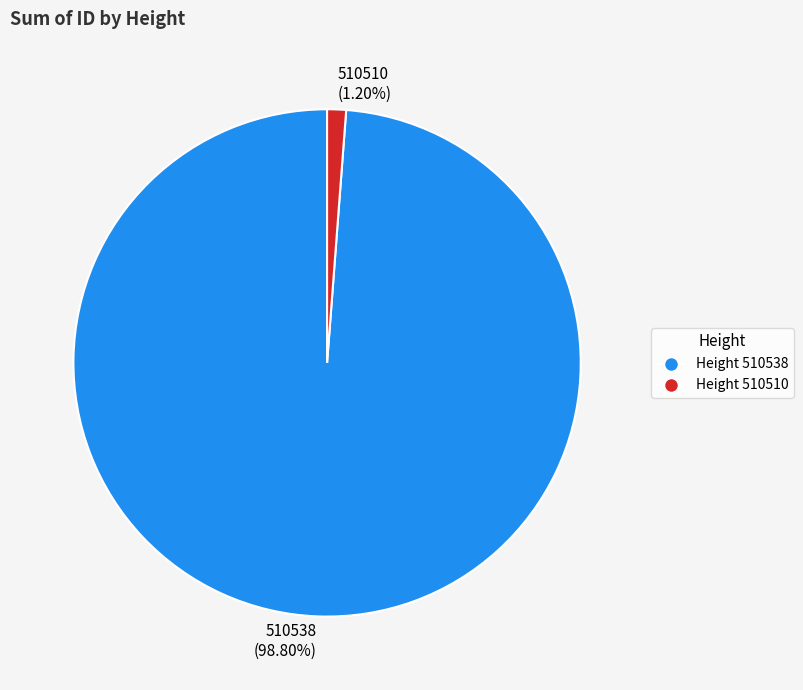

Which slice is the largest?

Height 510538